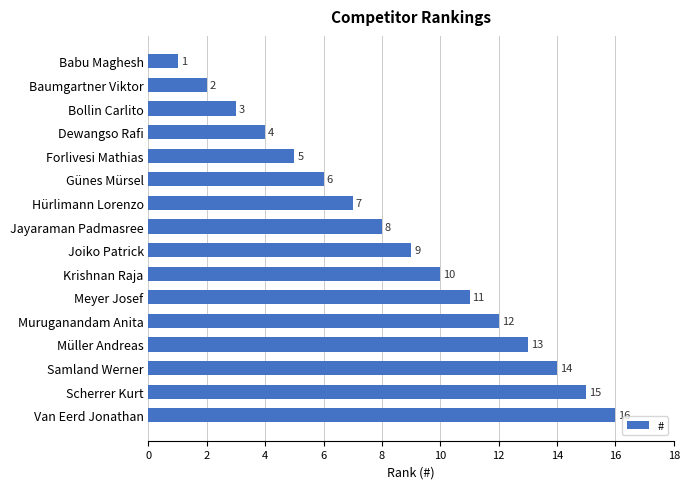

Where is the data nearest to the value 8?

Jayaraman Padmasree